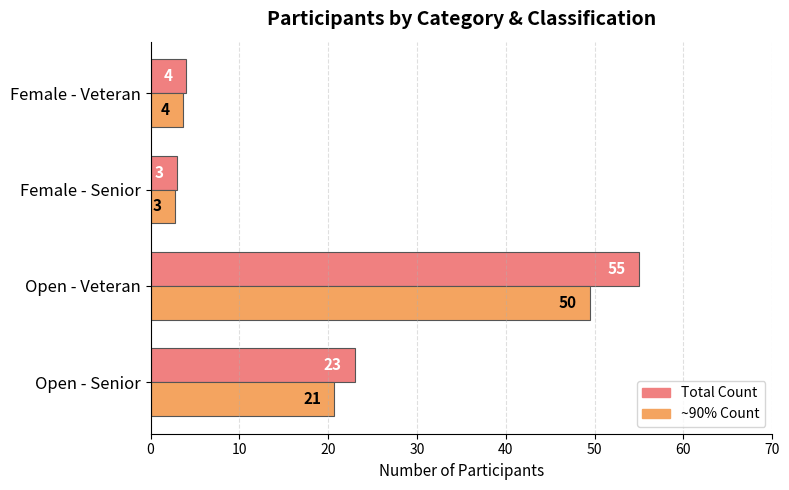

Which category has the lowest value across all series?

Female - Senior